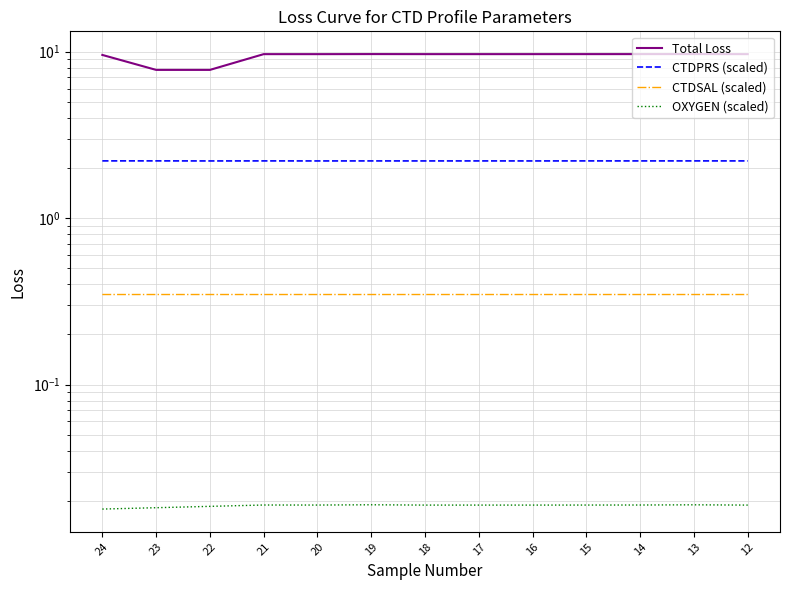

The value of CTDSAL at 21 is 0.6. True or false?

False